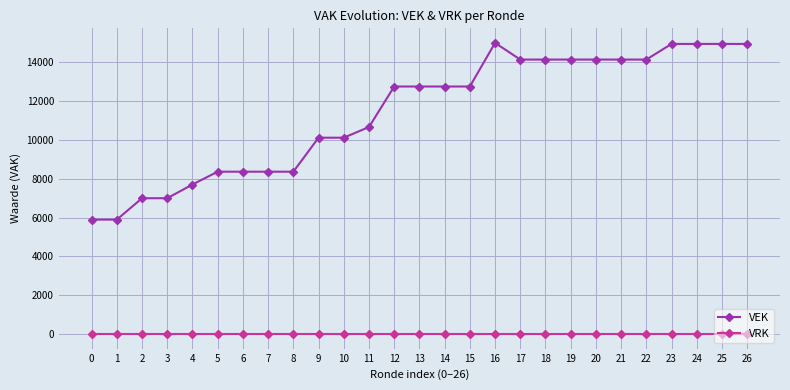

Count the number of data series in this chart.

2